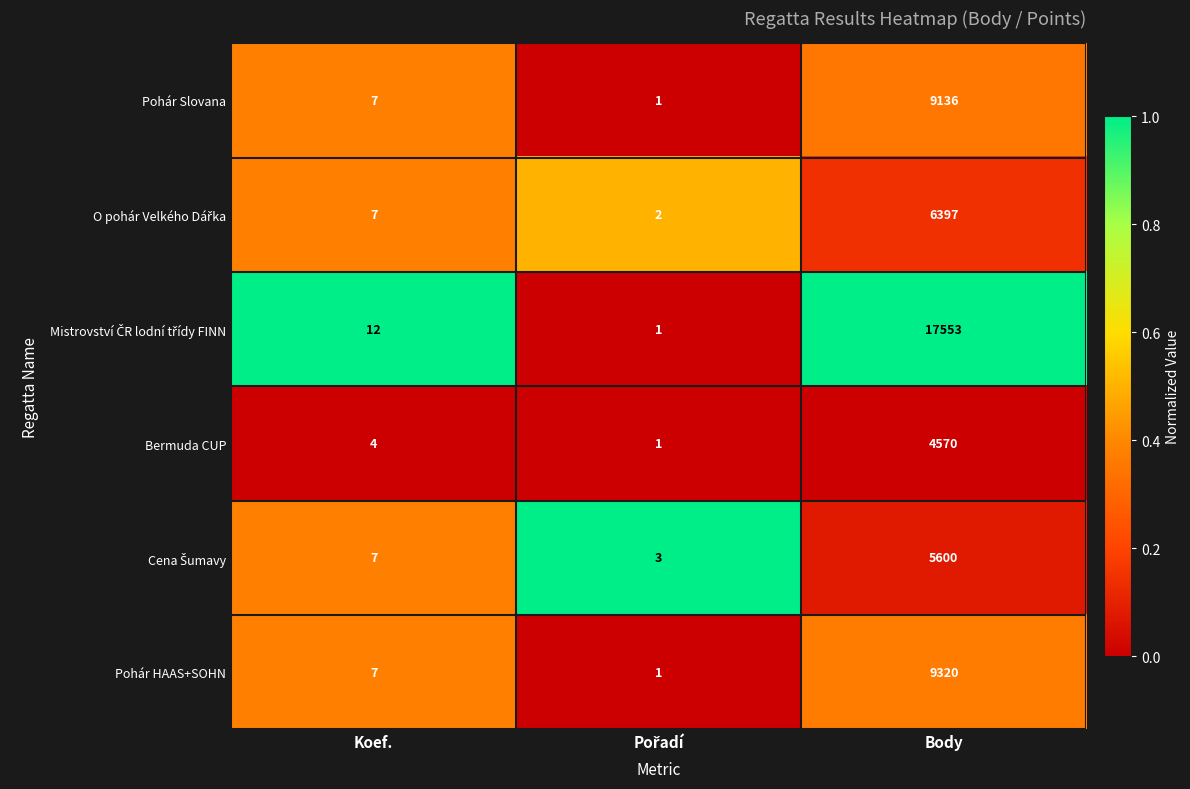

What is the maximum value shown in the chart?

17553